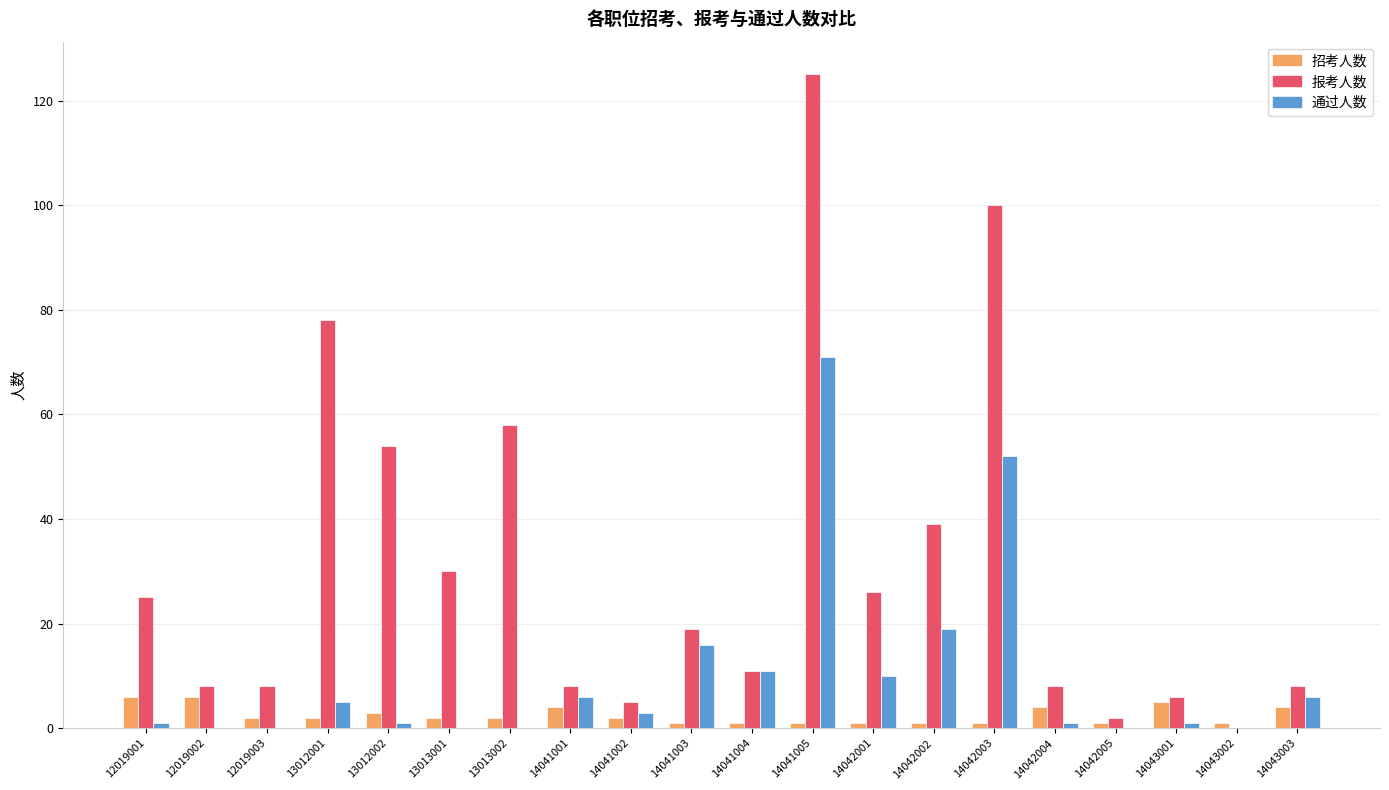

What is the sum of all 通过人数 values?

203